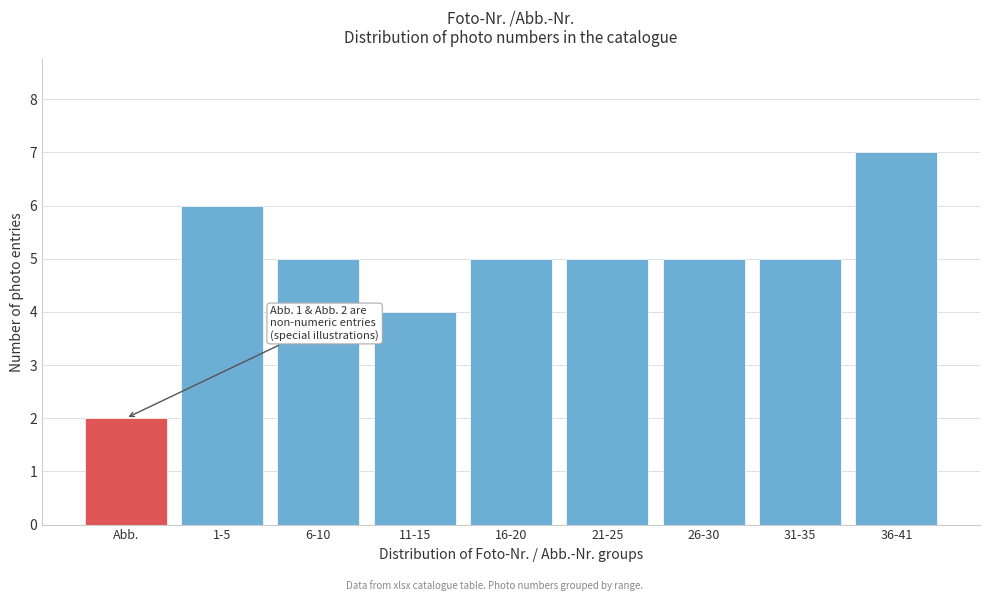

Reading left to right, list all the values displayed in this chart.

Abb.=2	1-5=6	6-10=5	11-15=4	16-20=5	21-25=5	26-30=5	31-35=5	36-41=7